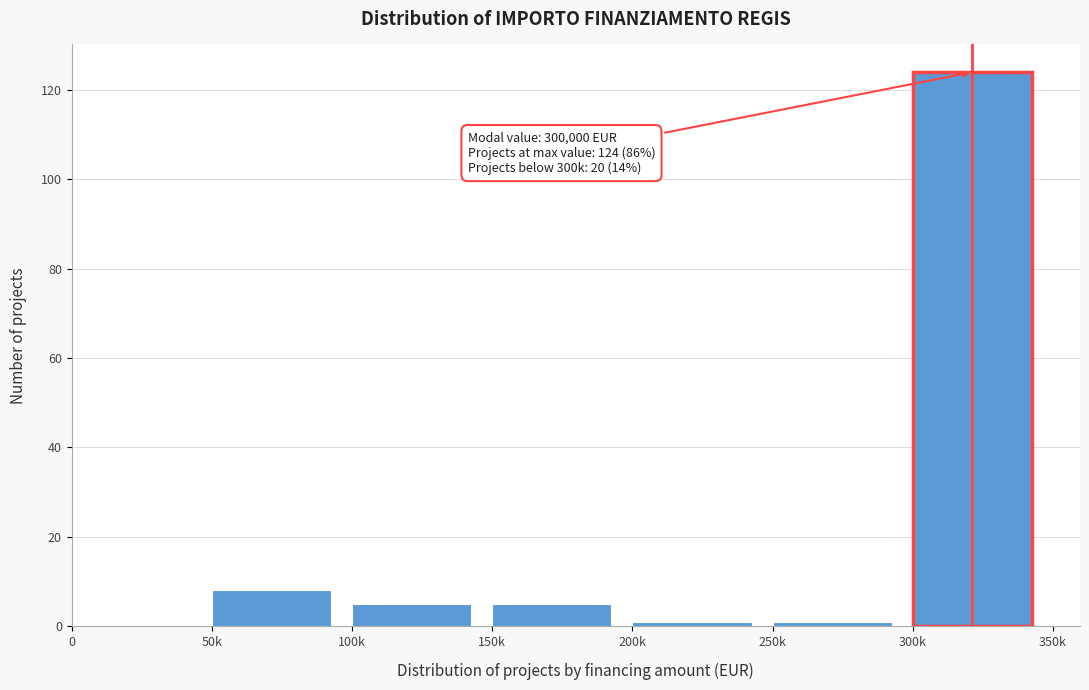

Reading right to left, extract all data points from this chart.

300k=124	250k=1	200k=1	150k=5	100k=5	50k=8	0=0